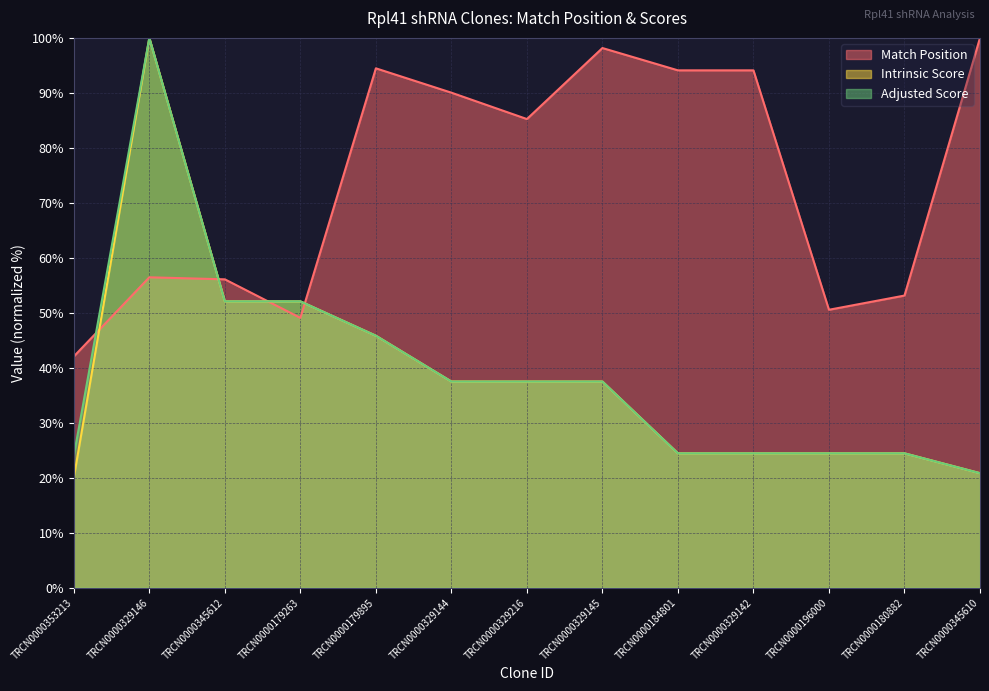

Between TRCN0000329145 and TRCN0000345610, which series saw the biggest shift?

Intrinsic Score